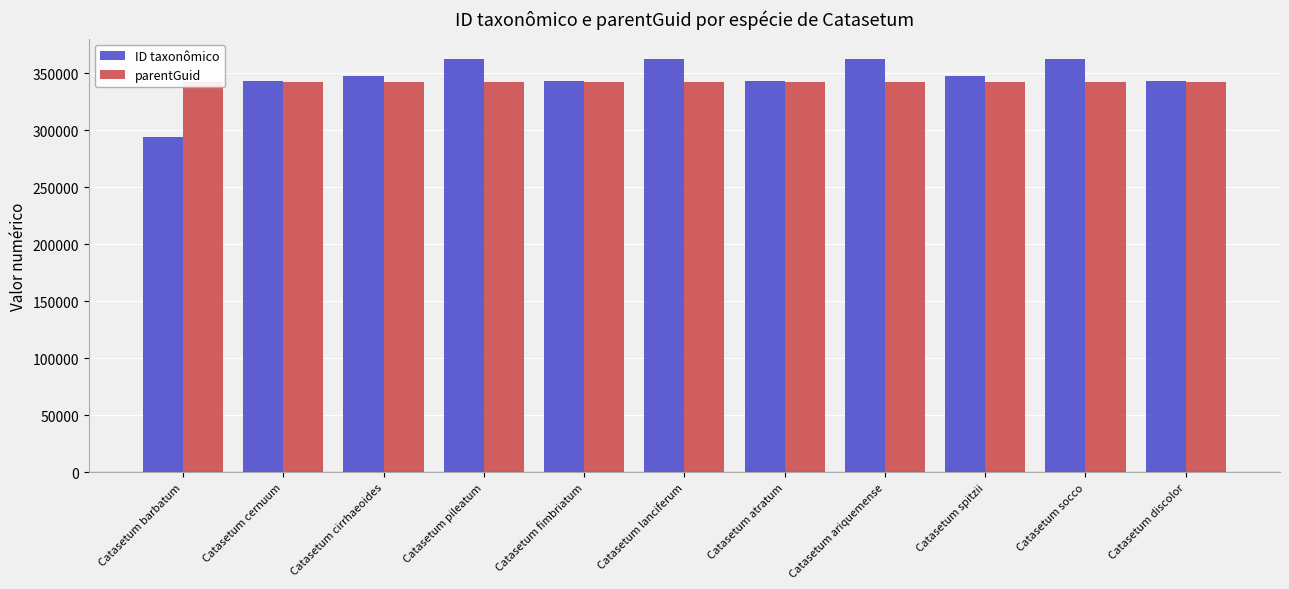

How many distinct data groups are displayed?

2